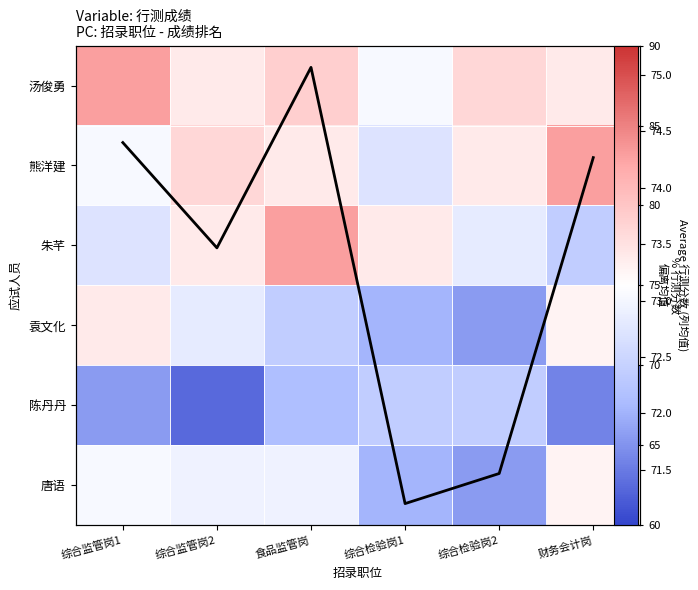

The value of 唐语 at 食品监管岗 is 73.6. True or false?

True